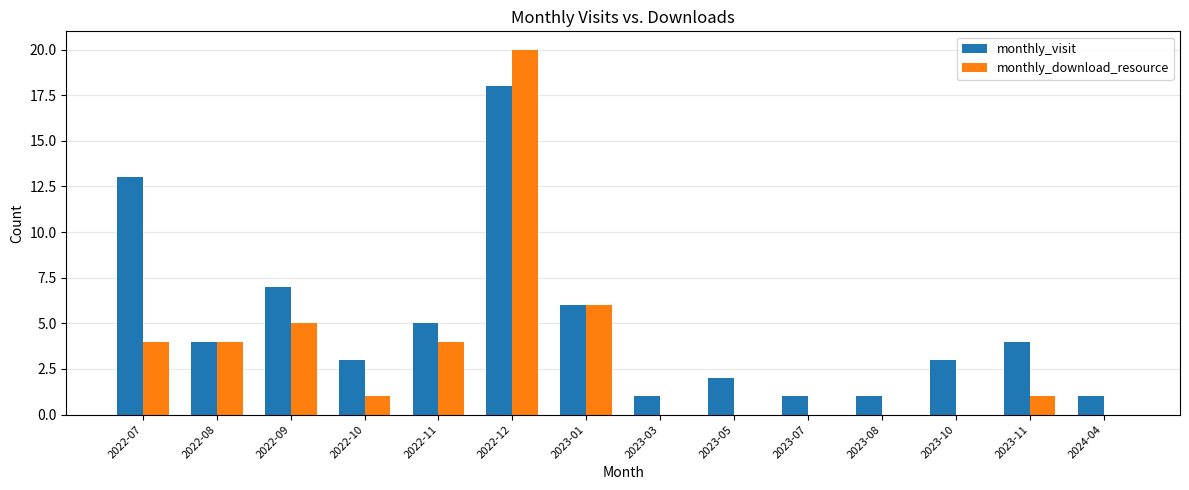

Reading left to right, extract all data points from this chart.

monthly_visit: 13	4	7	3	5	18	6	1	2	1	1	3	4	1
monthly_download_resource: 4	4	5	1	4	20	6	0	0	0	0	0	1	0